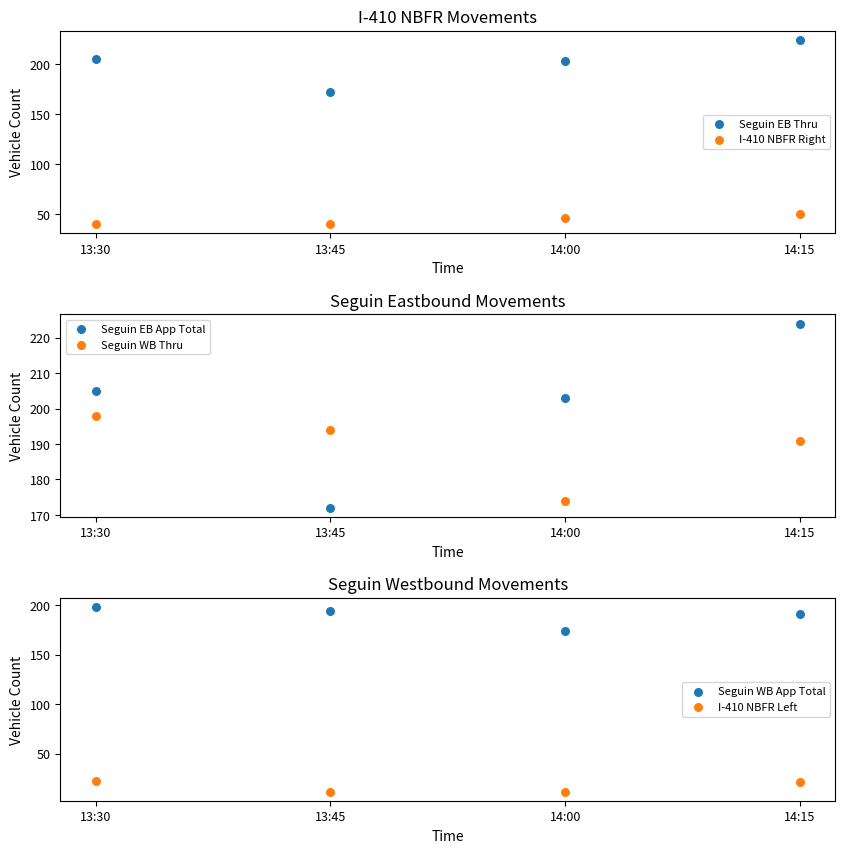

Which series has the widest spread of Y values?

Seguin EB Thru